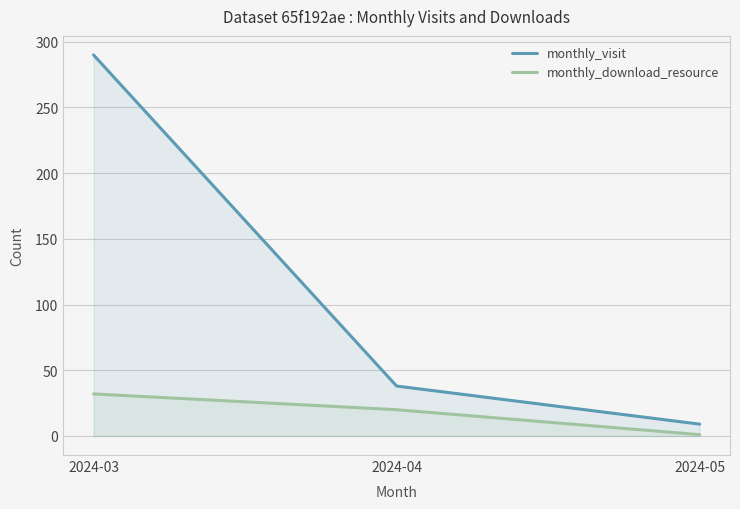

Between 2024-05 and 2024-03, which is larger?

2024-03